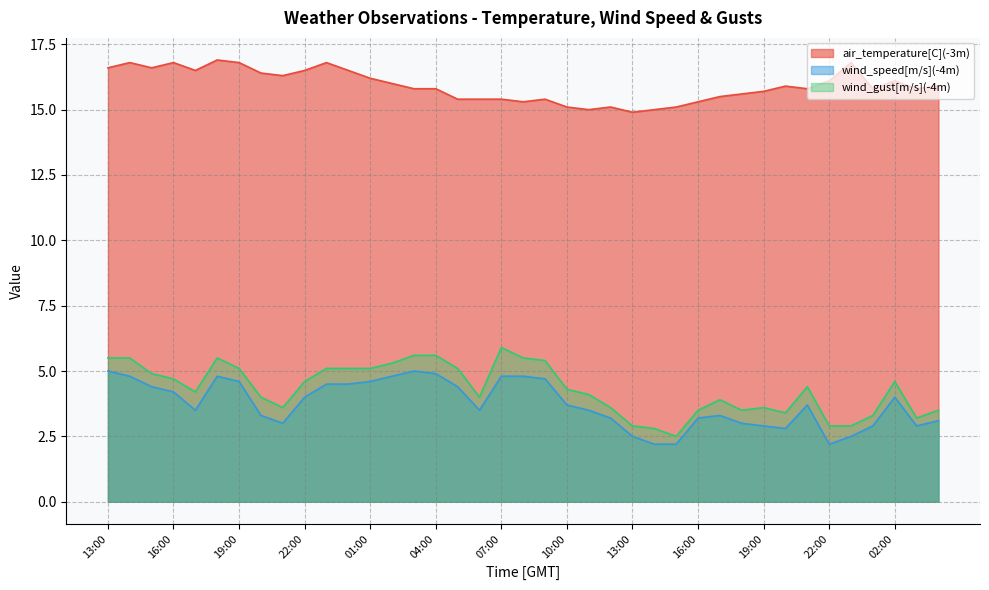

Reading right to left, extract all data points from this chart.

air_temperature[C](-3m): 15.9	15.8	16.1	15.8	16.8	16.1	15.8	15.9	15.7	15.6	15.5	15.3	15.1	15.0	14.9	15.1	15.0	15.1	15.4	15.3	15.4	15.4	15.4	15.8	15.8	16.0	16.2	16.5	16.8	16.5	16.3	16.4	16.8	16.9	16.5	16.8	16.6	16.8	16.6
wind_speed[m/s](-4m): 3.1	2.9	4.0	2.9	2.5	2.2	3.7	2.8	2.9	3.0	3.3	3.2	2.2	2.2	2.5	3.2	3.5	3.7	4.7	4.8	4.8	3.5	4.4	4.9	5.0	4.8	4.6	4.5	4.5	4.0	3.0	3.3	4.6	4.8	3.5	4.2	4.4	4.8	5.0
wind_gust[m/s](-4m): 3.5	3.2	4.6	3.3	2.9	2.9	4.4	3.4	3.6	3.5	3.9	3.5	2.5	2.8	2.9	3.6	4.1	4.3	5.4	5.5	5.9	4.0	5.1	5.6	5.6	5.3	5.1	5.1	5.1	4.6	3.6	4.0	5.1	5.5	4.2	4.7	4.9	5.5	5.5